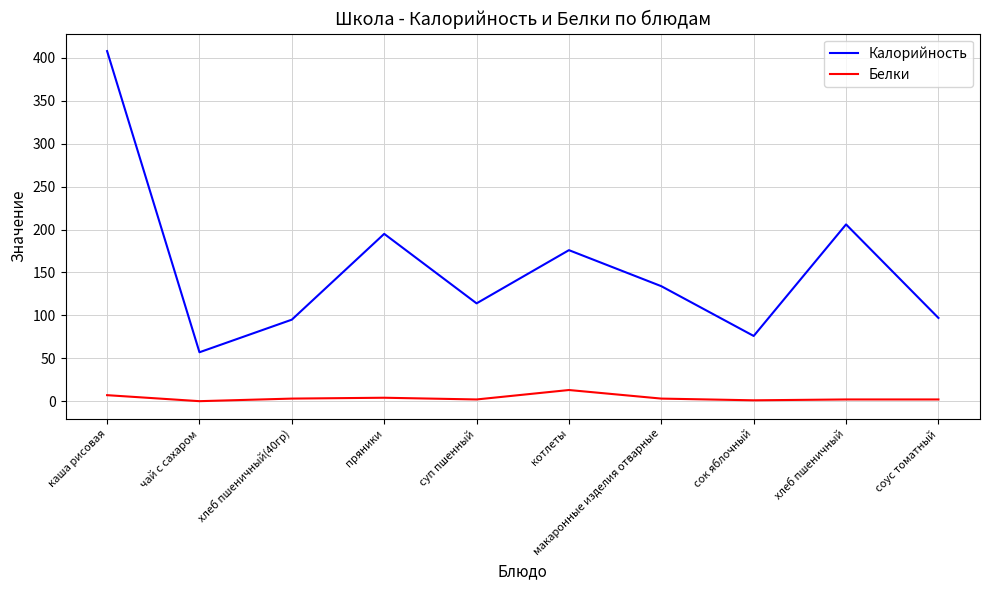

What is the difference between the highest and lowest values at котлеты?

163